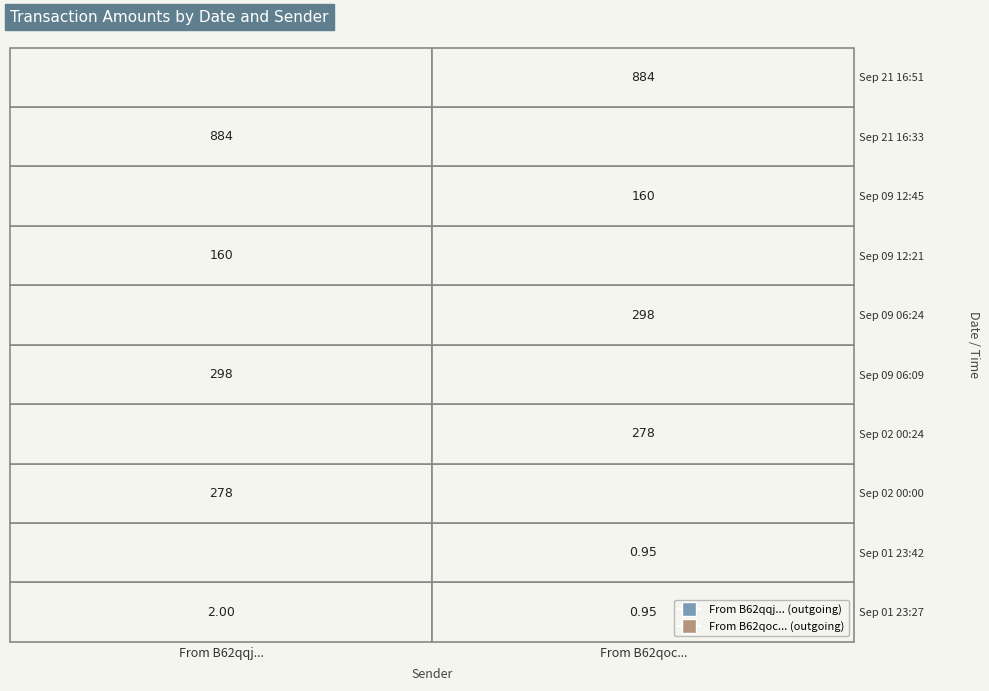

Count the 59603 values in the range 0 to 298.

2